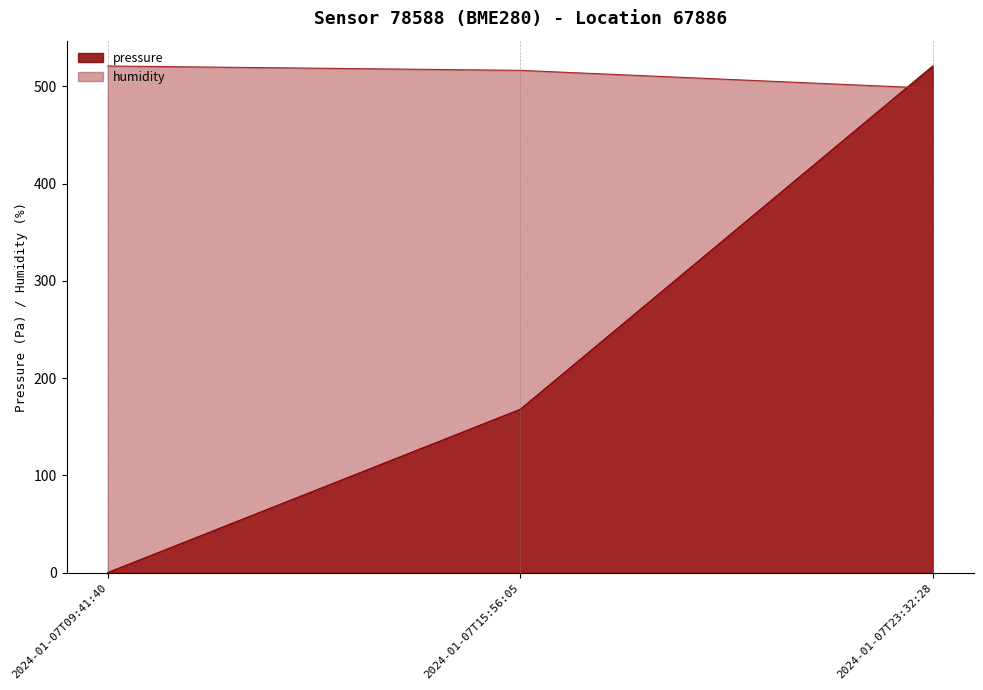

What is the label of the 1st point from the right?

2024-01-07T23:32:28